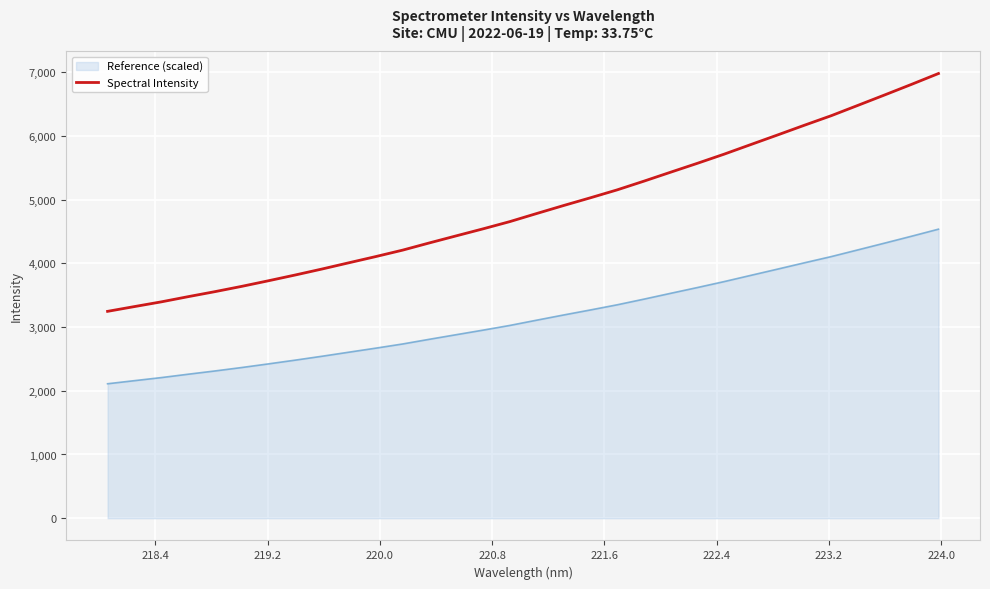

List the series in order of their peak value, lowest first.

Reference (scaled), Spectral Intensity